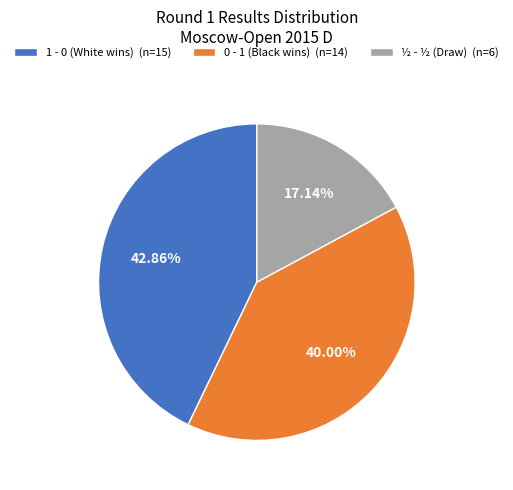

To the nearest percent, what portion does 1 - 0 represent?

43%